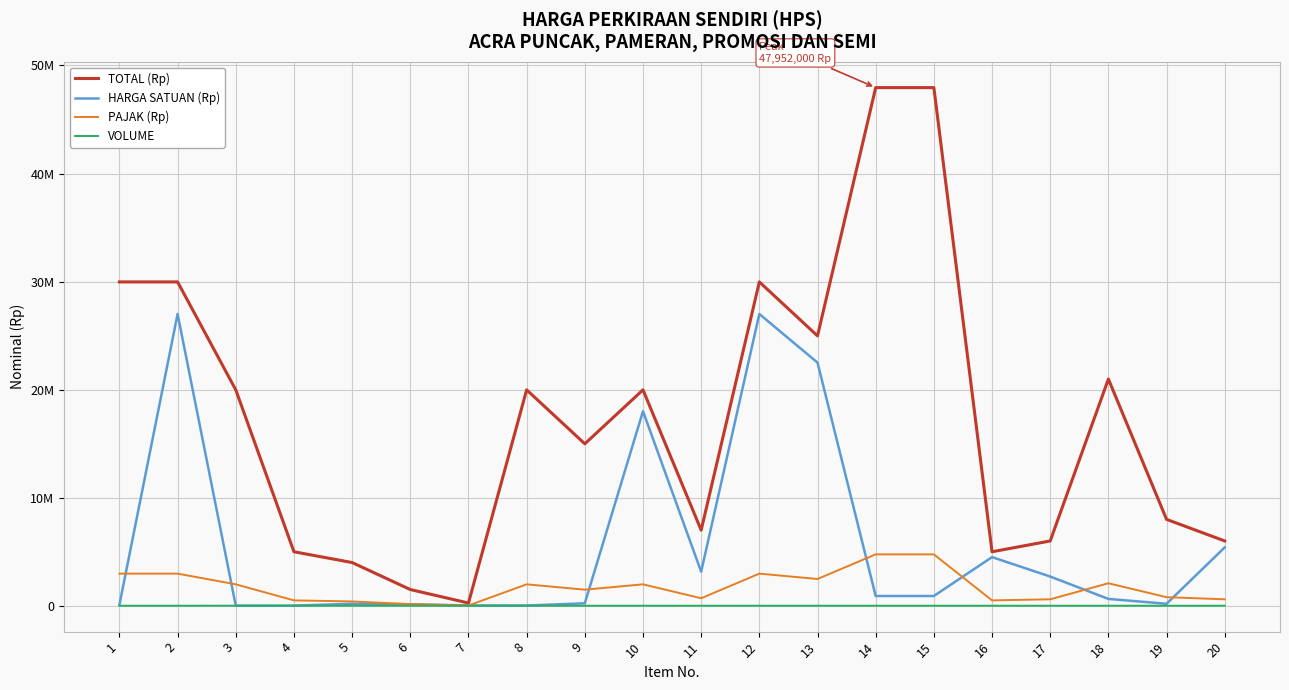

What are all the series names shown in the legend?

TOTAL (Rp), HARGA SATUAN (Rp), PAJAK (Rp), VOLUME